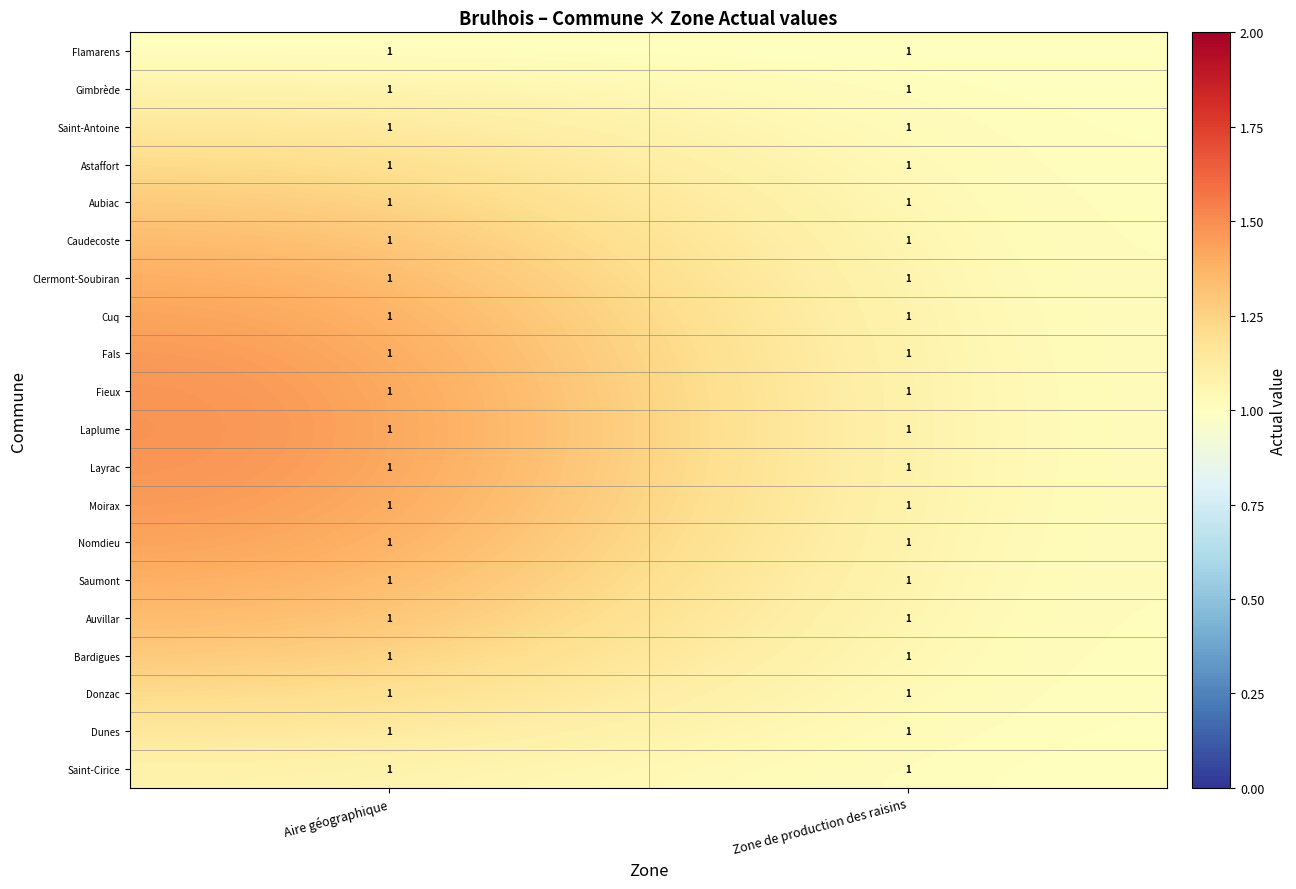

Count the number of data series in this chart.

20